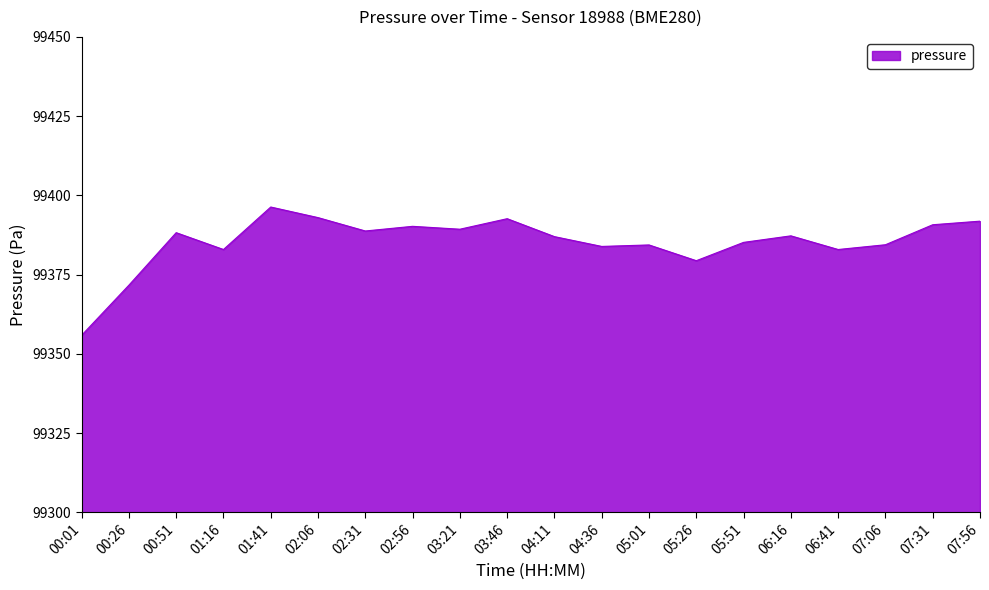

At which category does the data reach its first local peak?

00:51